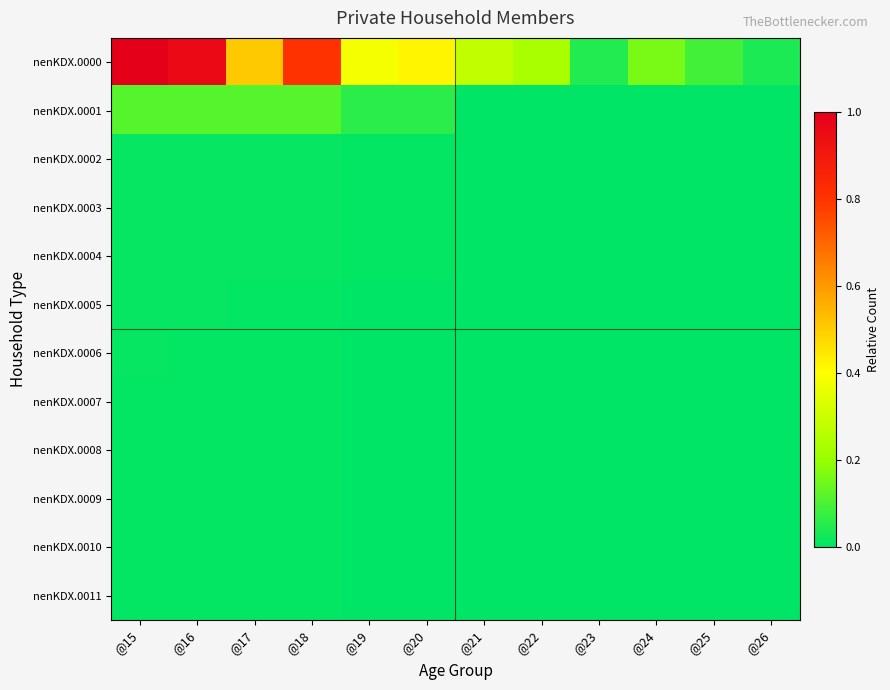

Which series has the widest spread of values?

nenKDX.0000